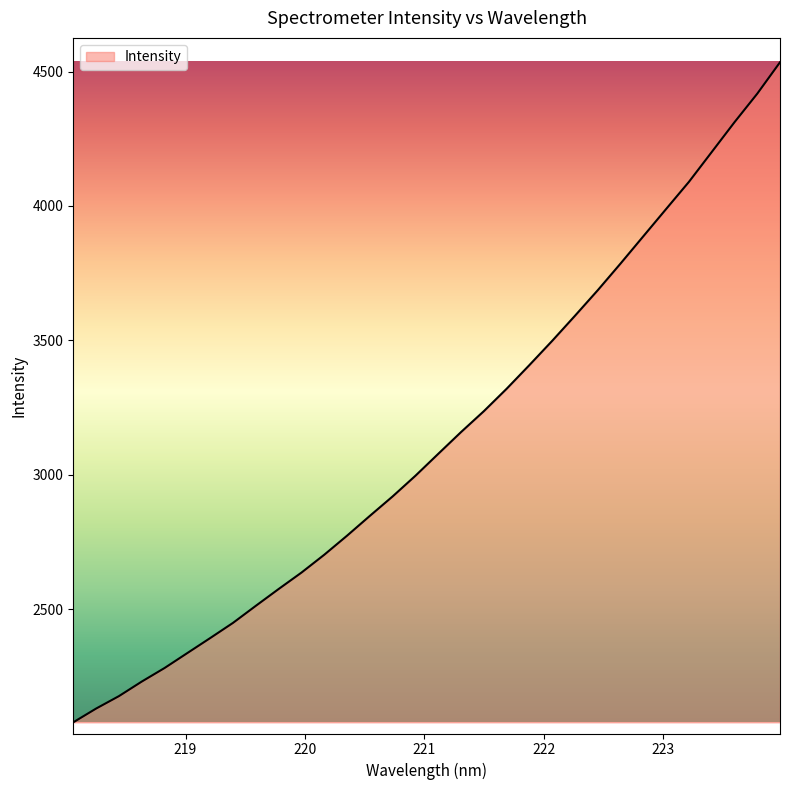

What is the average value?

3132.8